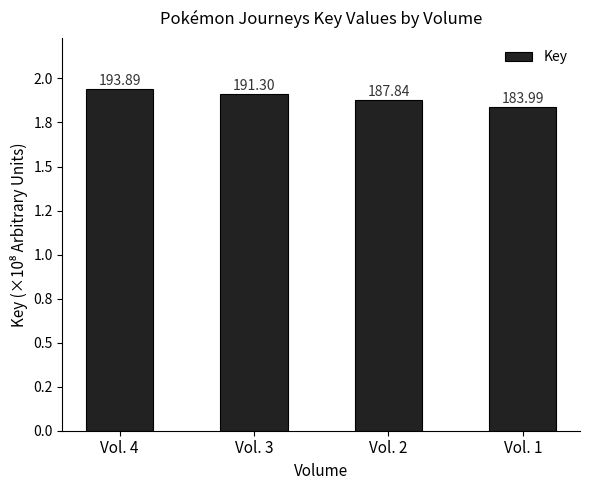

What is the sum of all values?

757016908